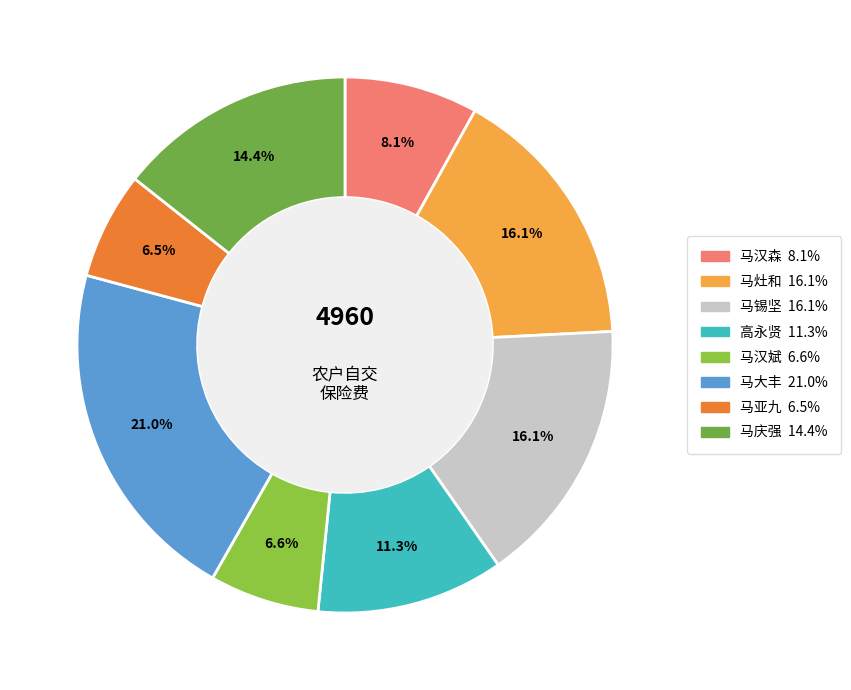

How many segments does this pie chart have?

8